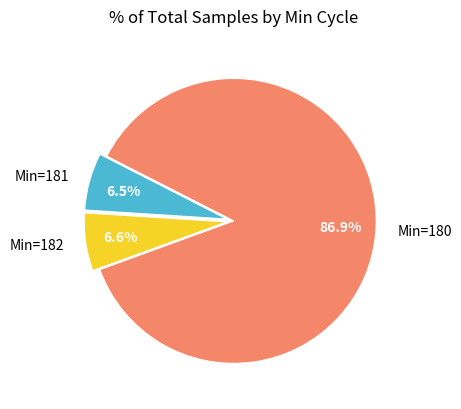

Which slice is the largest?

Min=180